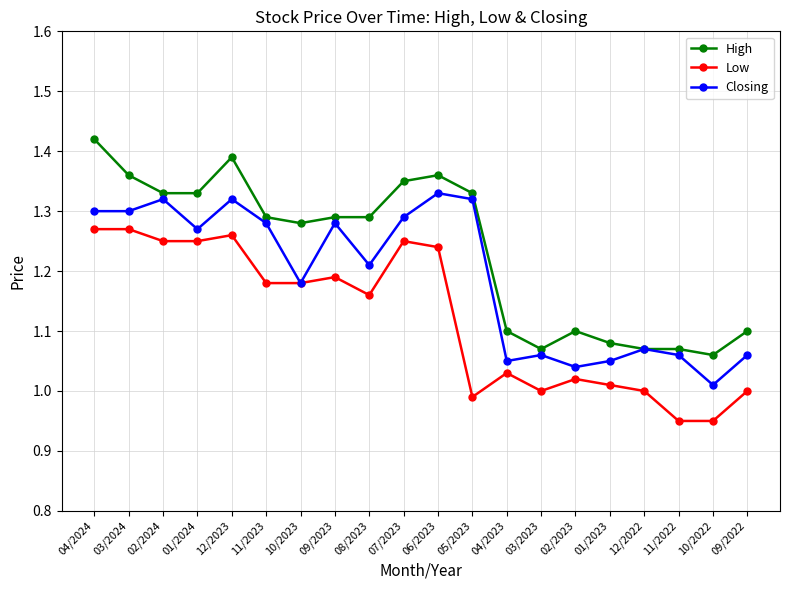

At 09/2022, list the series in order from smallest to largest.

Low, Closing, High